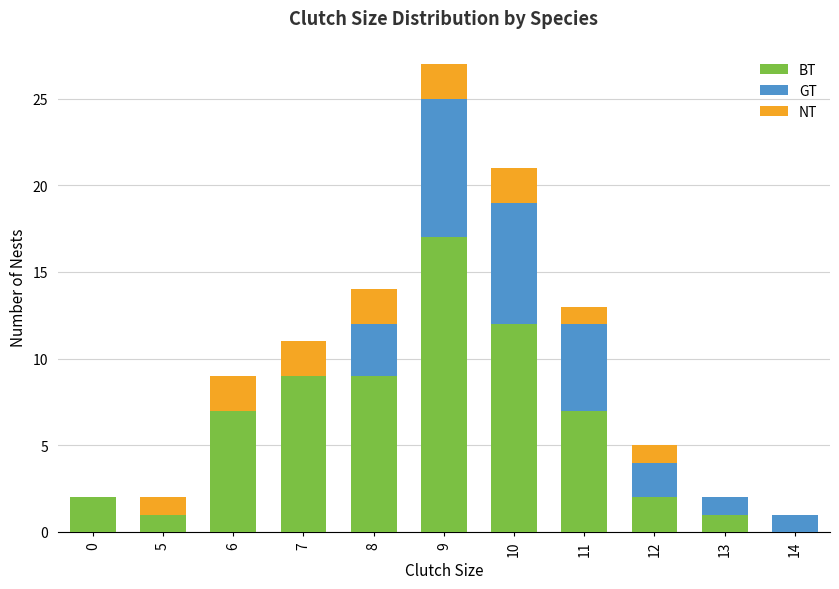

What is the highest value of the BT series?

17